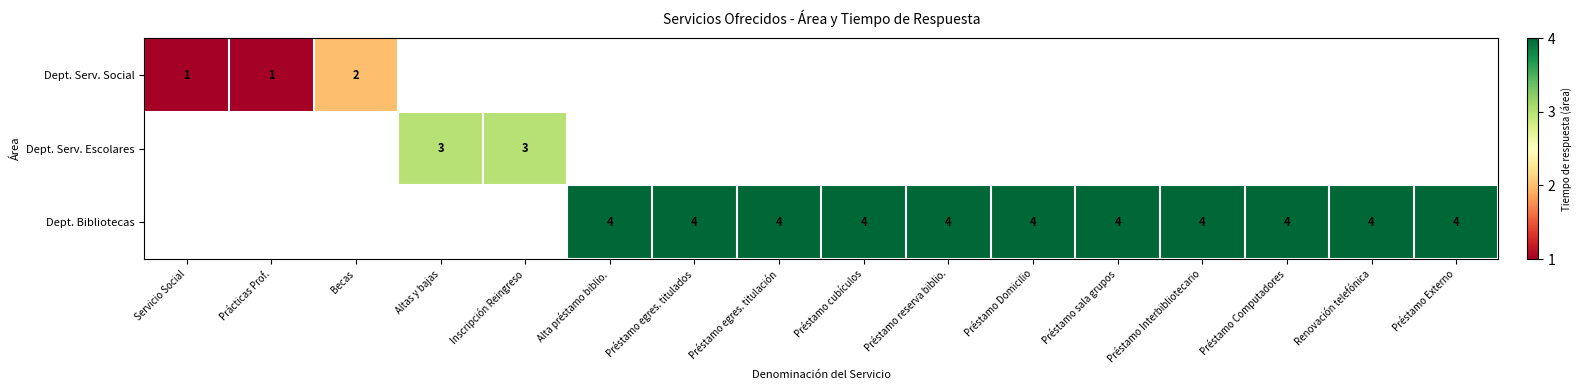

What is the smallest value displayed?

1.0